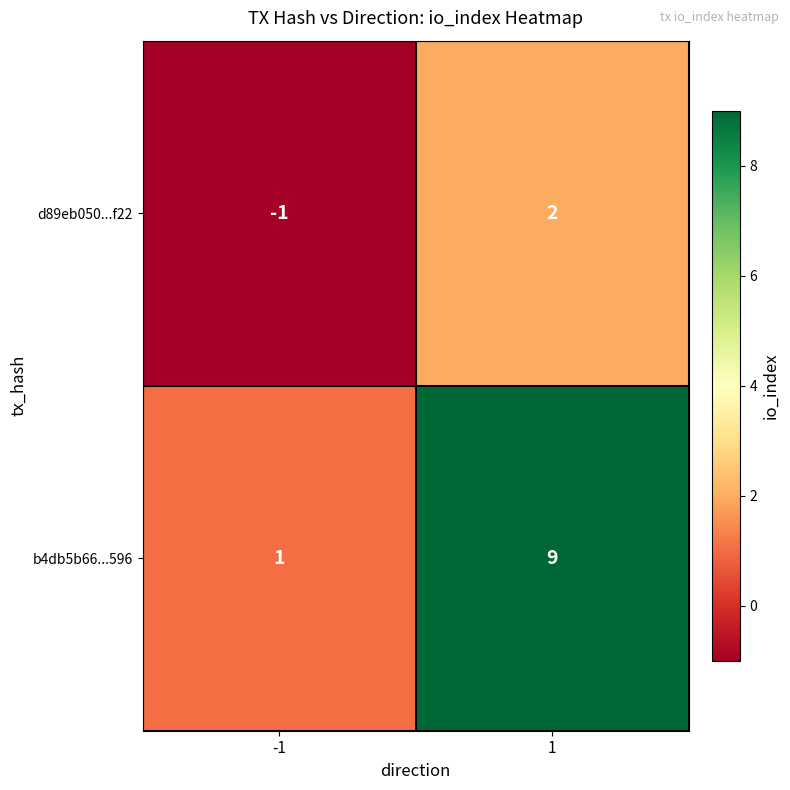

Which series has the widest spread of values?

b4db5b66...596